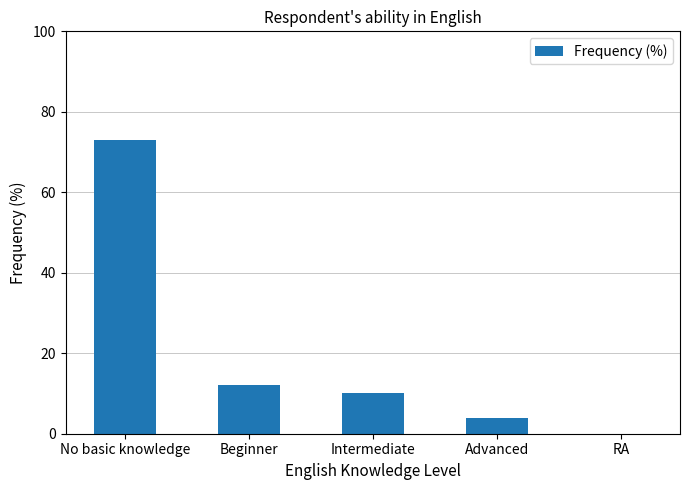

Are the bars horizontal?

No